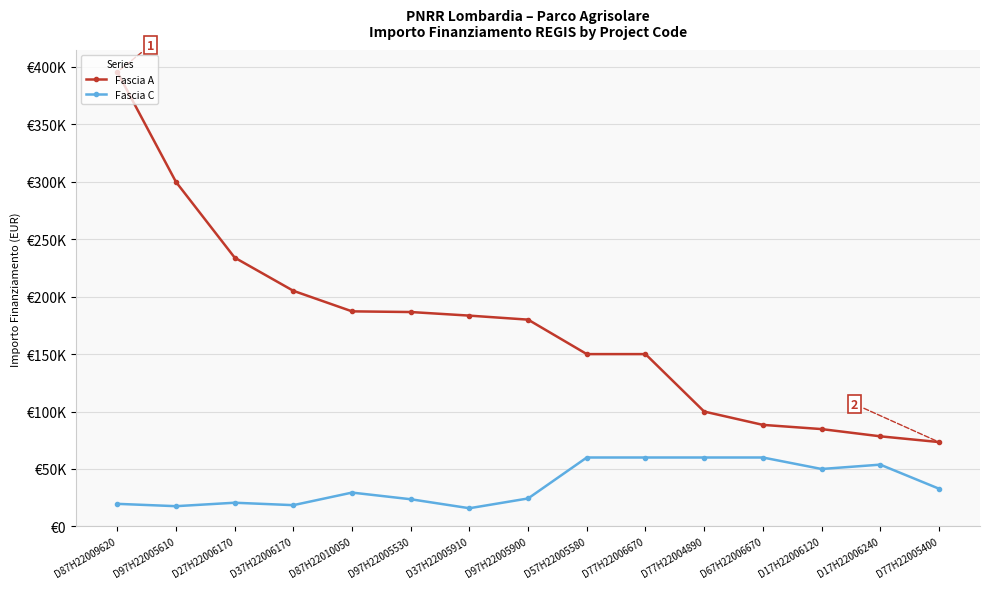

Where does the Fascia A series first go above 180000?

D87H22009620